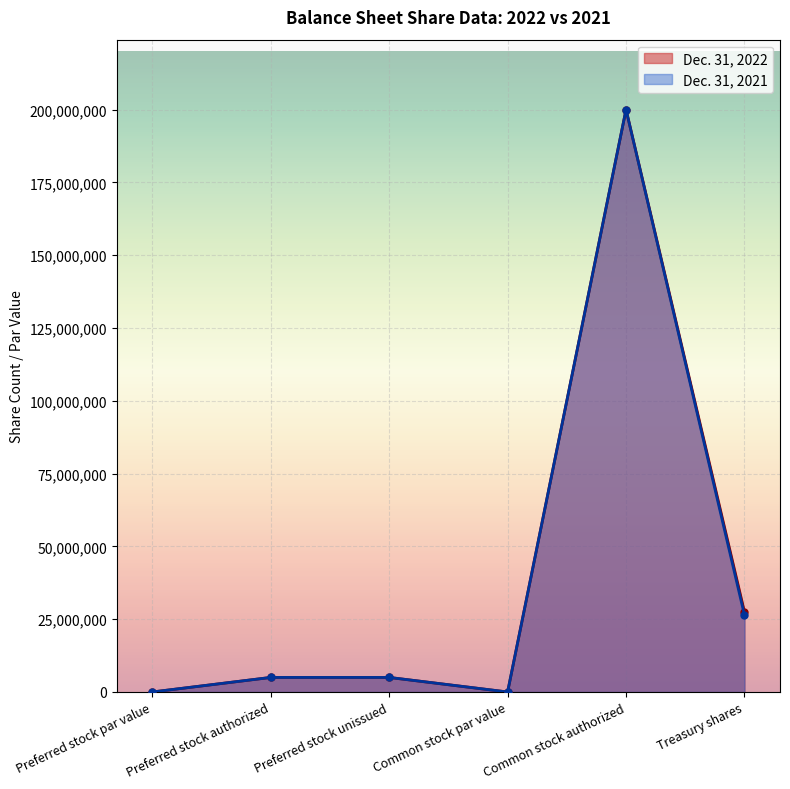

Is it true that Dec. 31, 2021 equals 1 at Common stock par value?

False